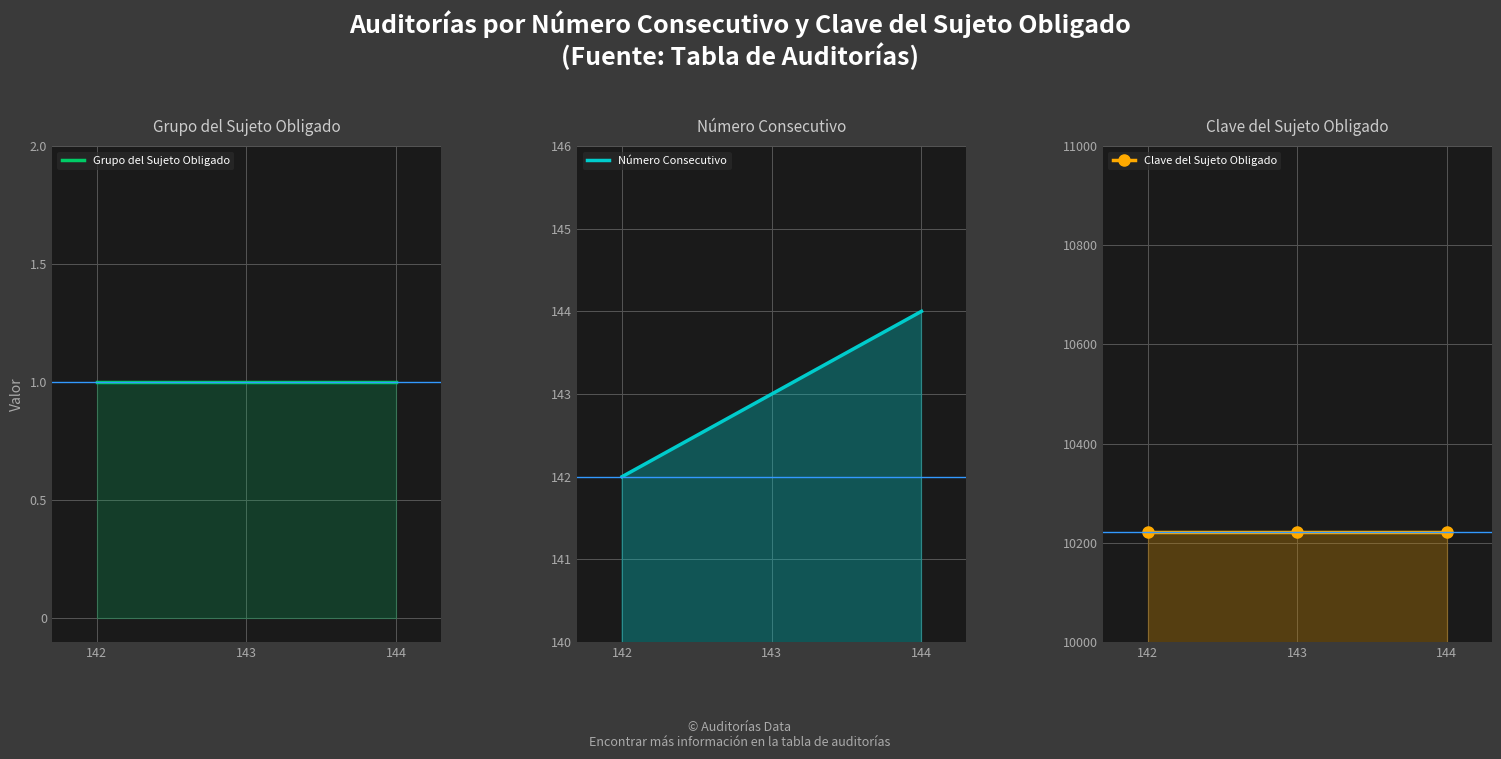

At how many categories does at least one series exceed 2667?

3